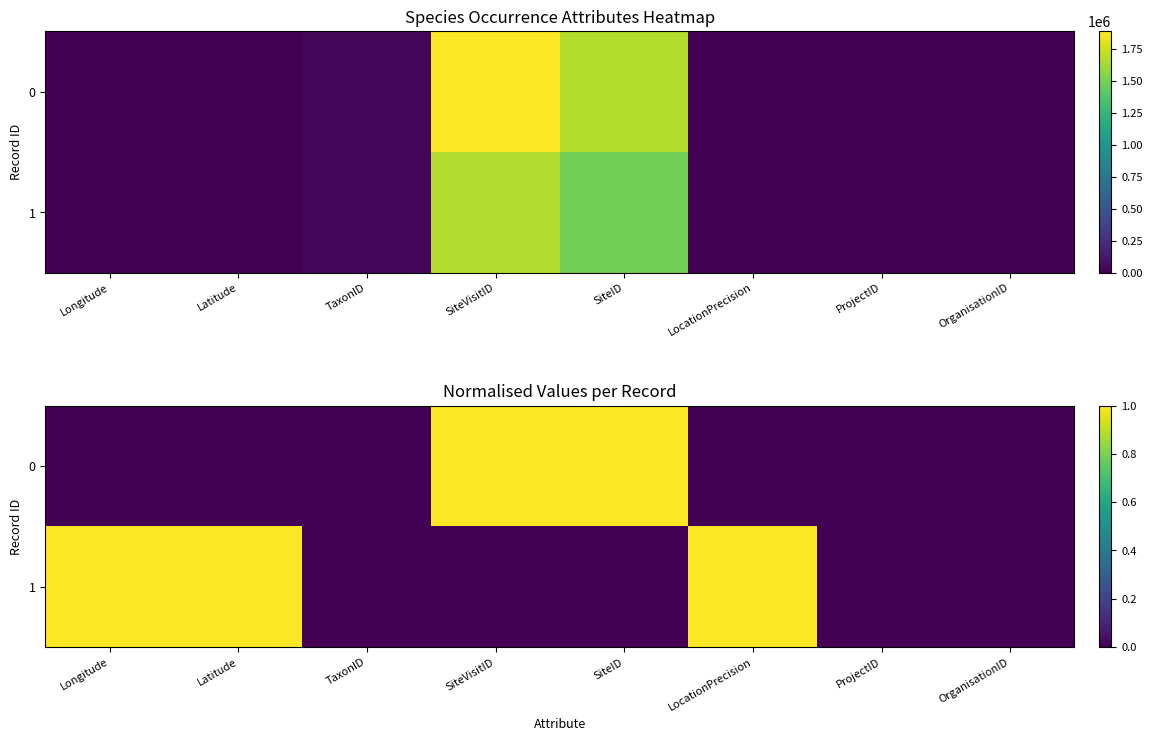

What is the total value across all series at SiteID?

1